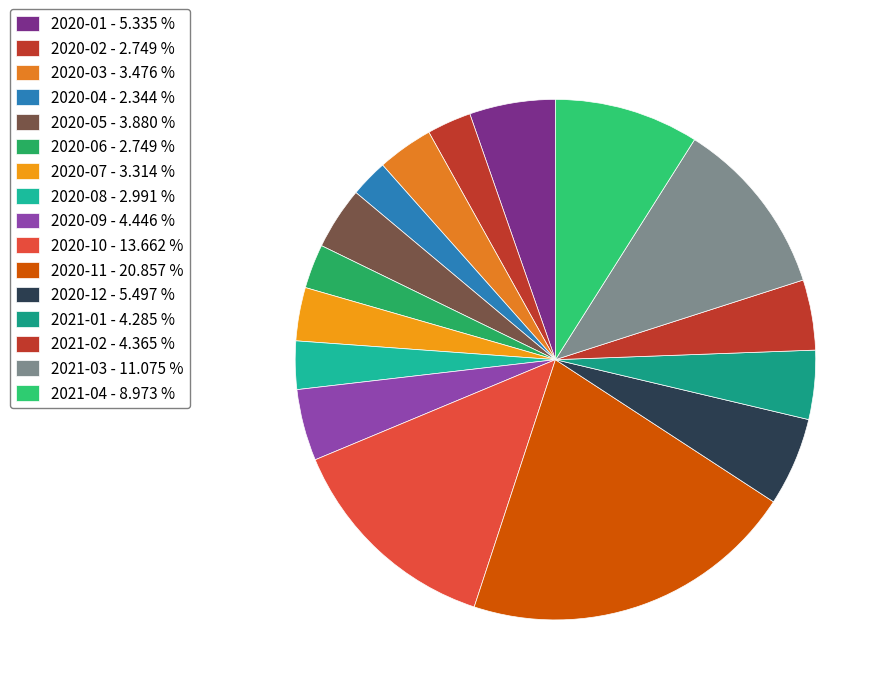

What is the largest slice in the pie chart?

2020-11